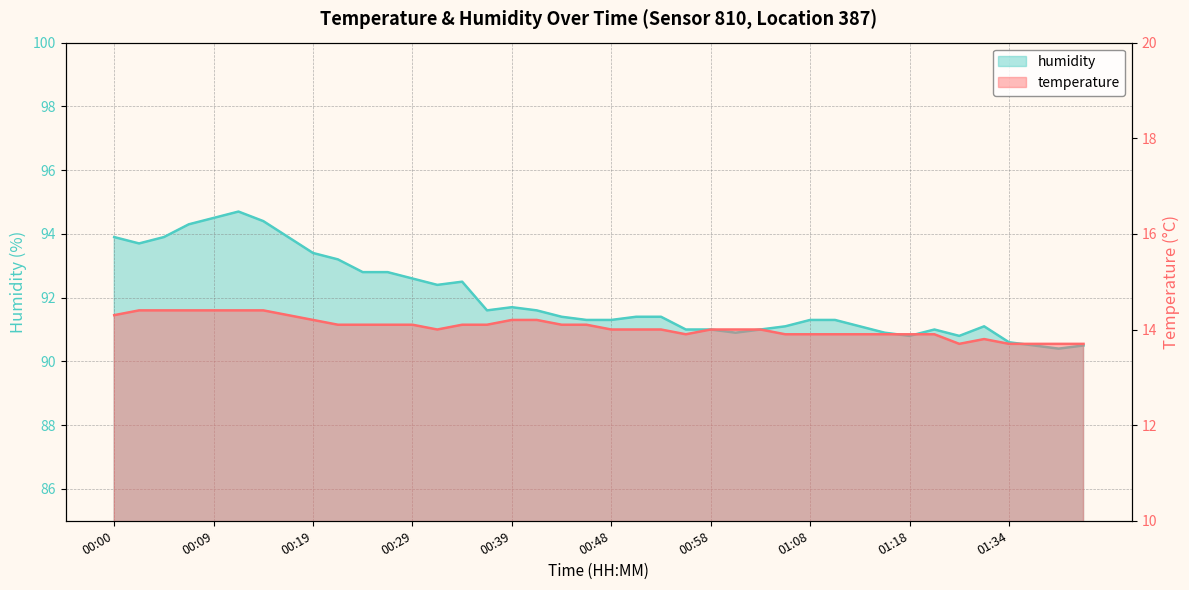

How many interior local peaks does the temperature series have?

1